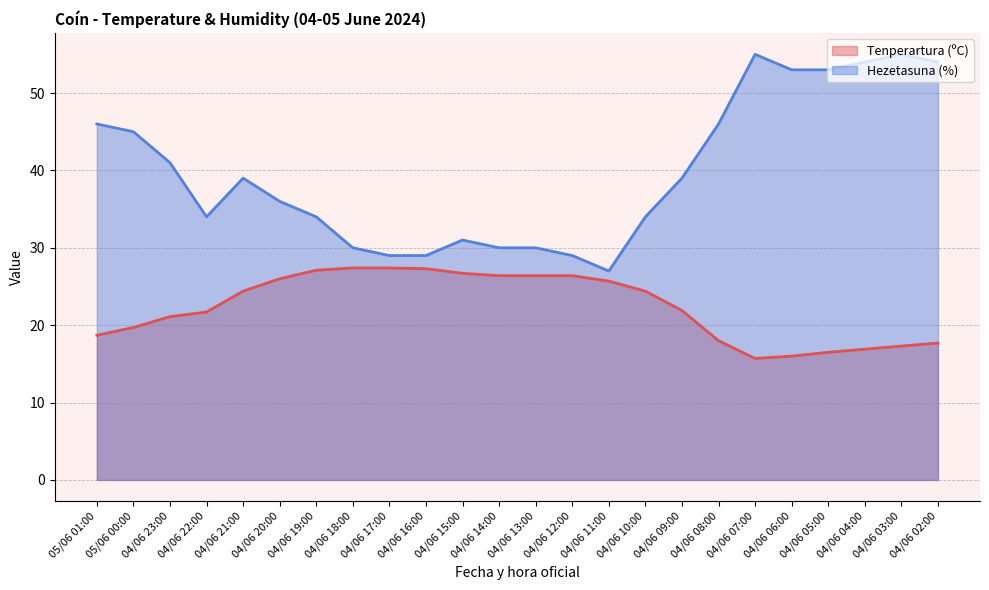

What is the minimum value shown in the chart?

15.7